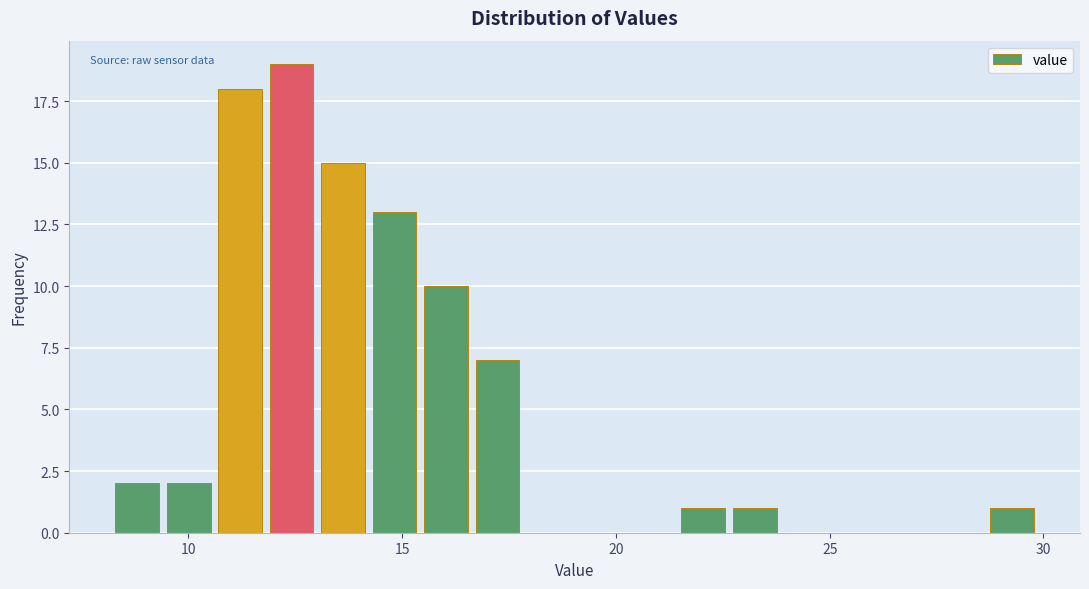

Around what value on the x-axis is the tallest bar? Give the approximate position of its centre, as read against the axis.

12.5